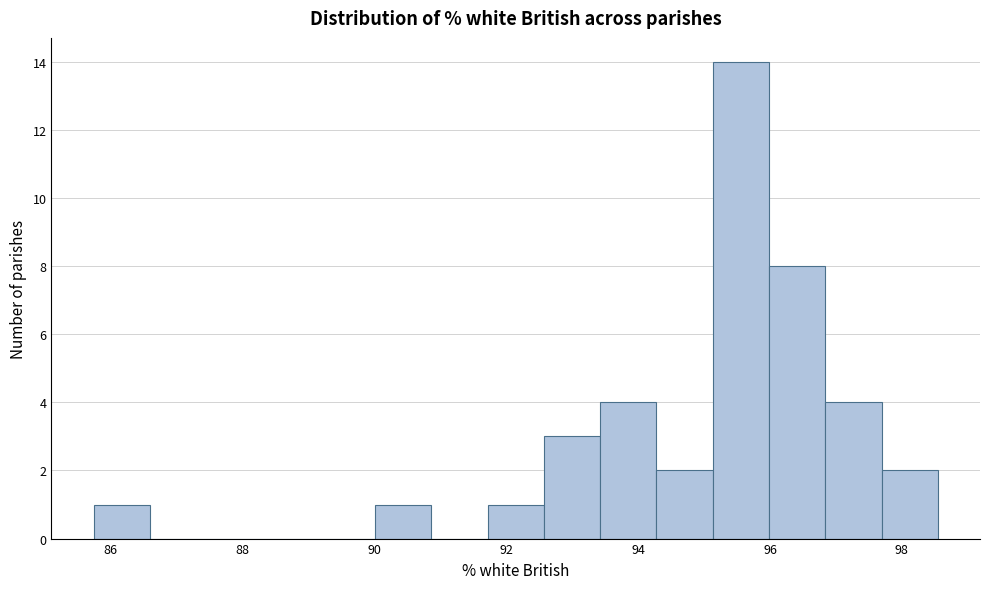

What is the height of the bar covering 90.0 to 90.8 on the x-axis? Neither the bar edges nor the heights are printed on the chart, so give them approximately, as read against the axes.

1